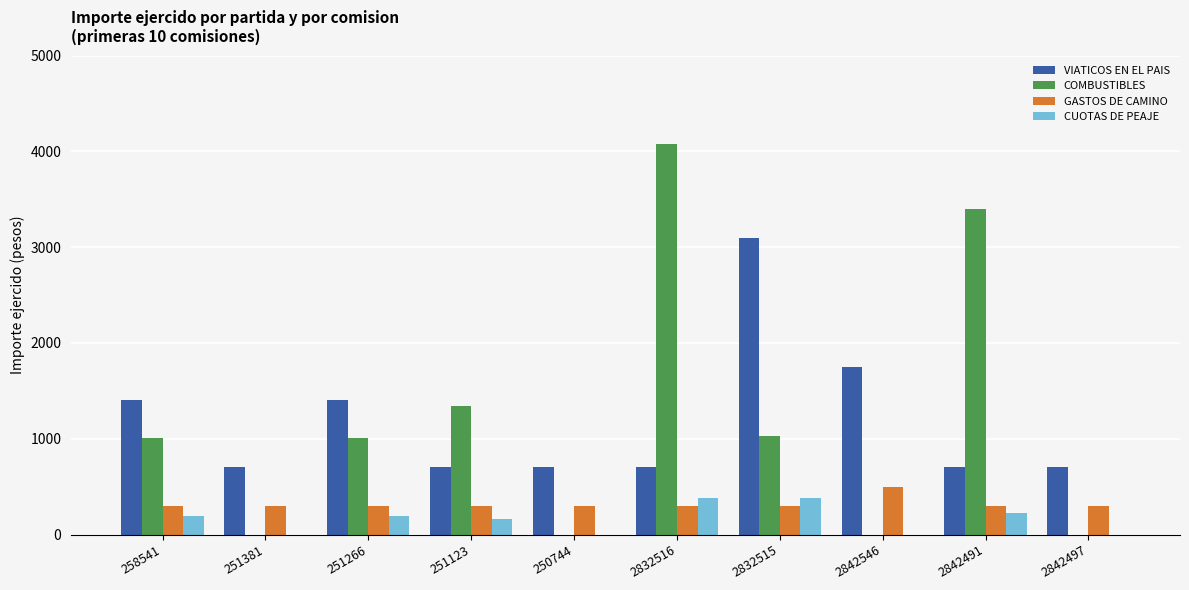

What is the total value across all series at 250744?

1000.0